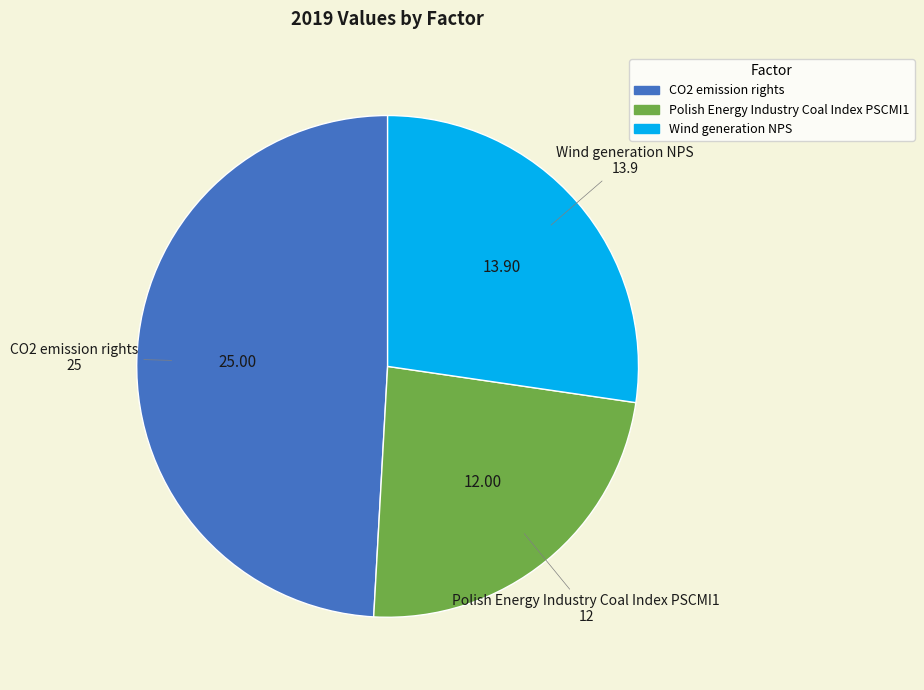

How many segments does this pie chart have?

3